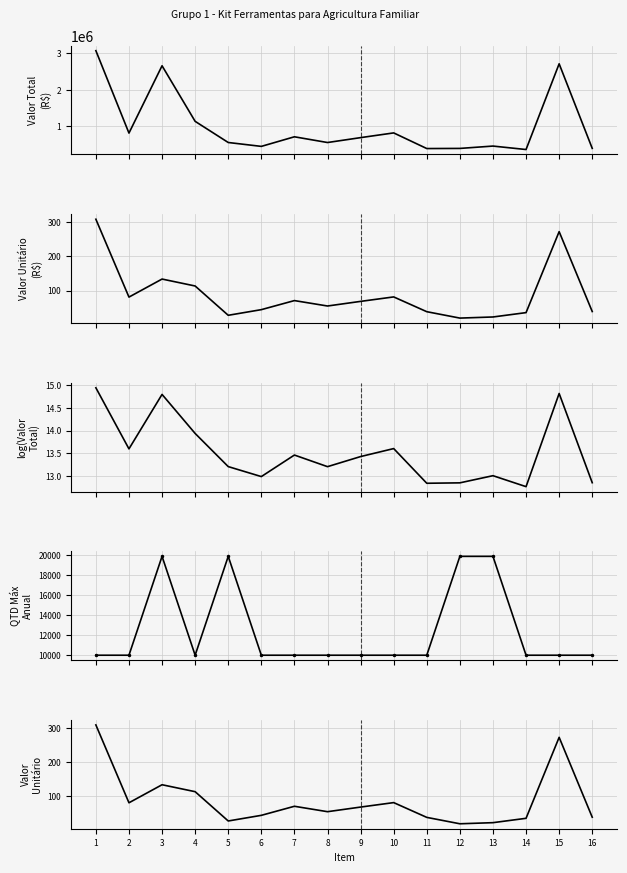

Which label corresponds to the largest value in the chart?

1